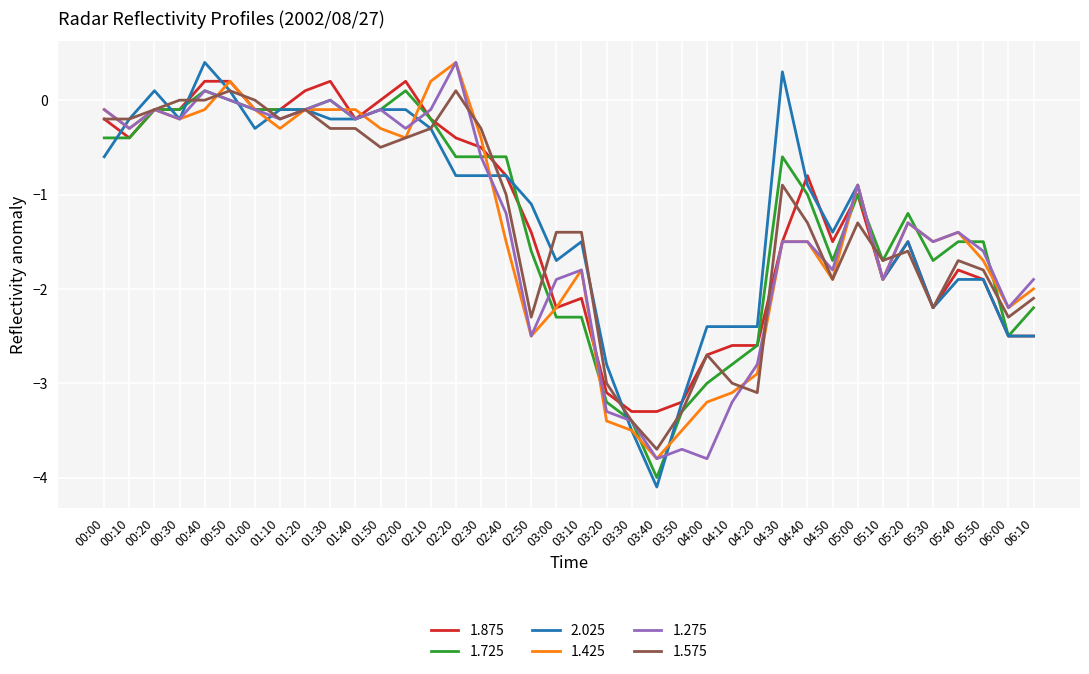

What is the greatest value displayed?

0.4